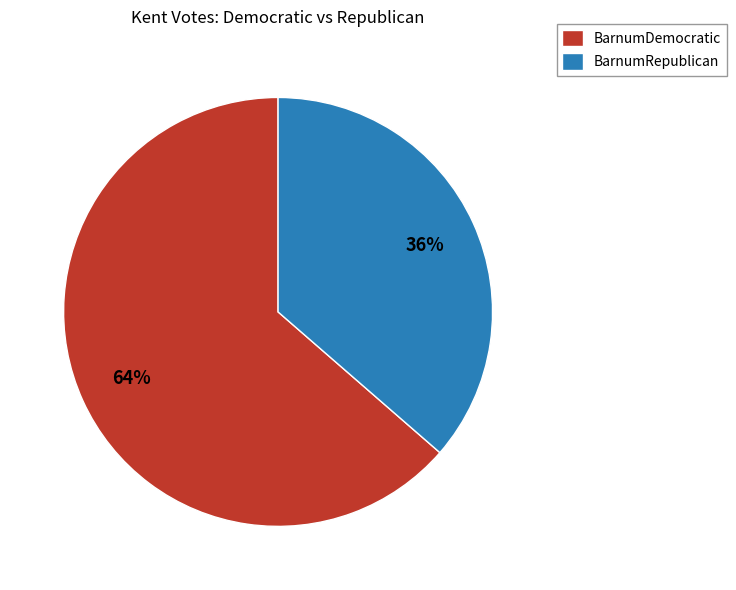

Which has a higher value, BarnumRepublican or BarnumDemocratic?

BarnumDemocratic